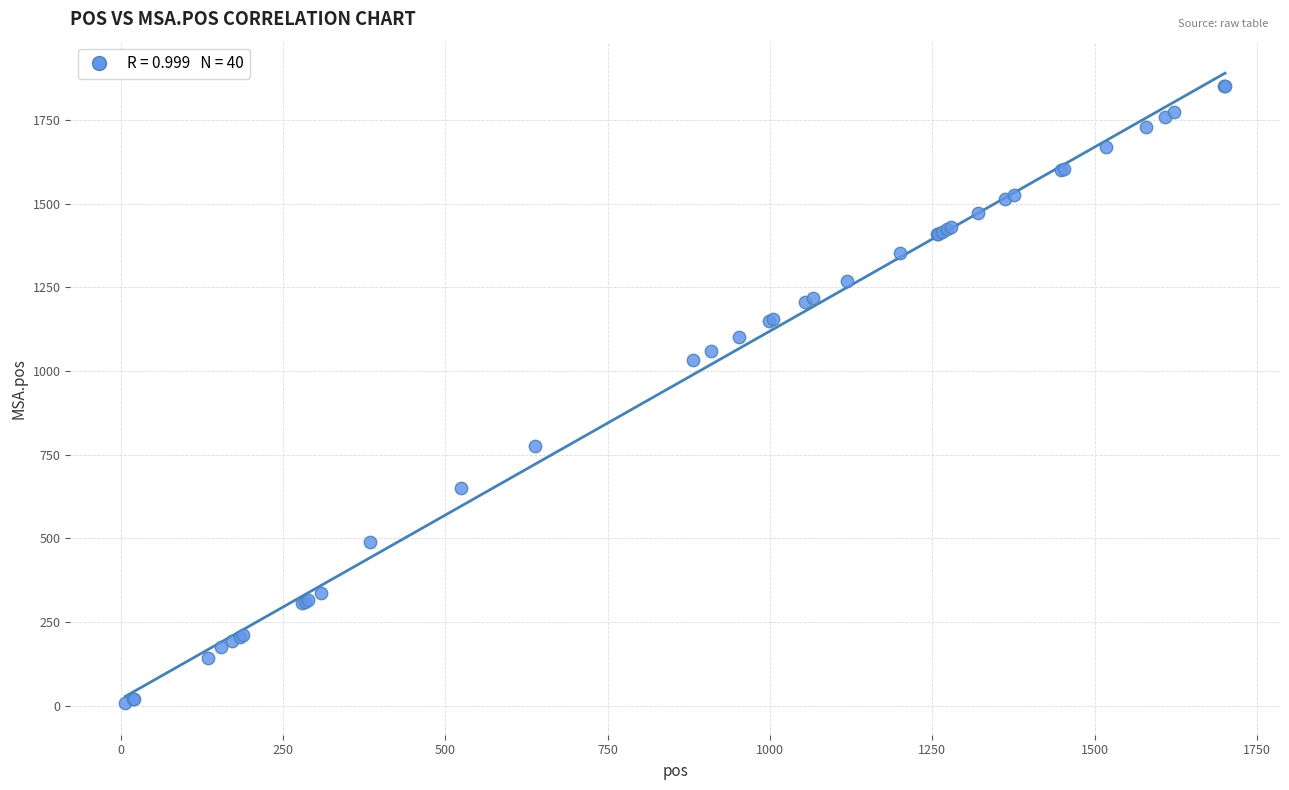

What Y value in the scatter plot is closest to 930?

1032